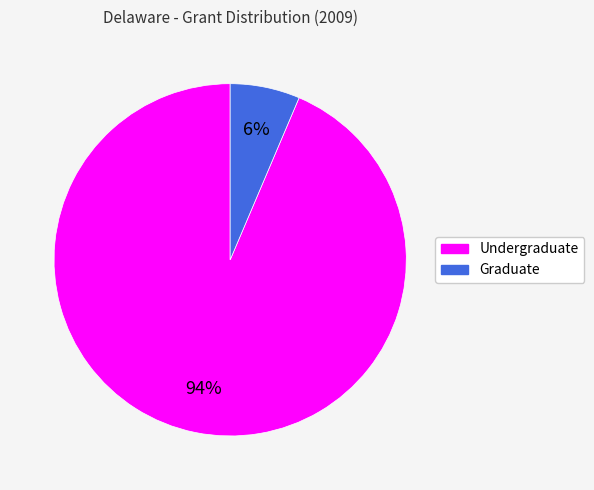

Which slice is the largest?

Undergraduate